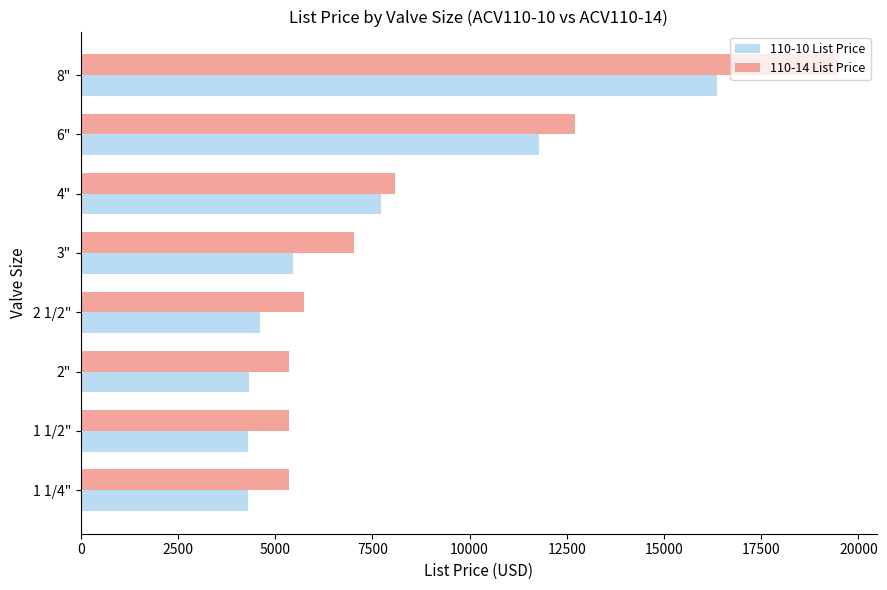

Rank the series by their average value, from lowest to highest.

110-10 List Price, 110-14 List Price